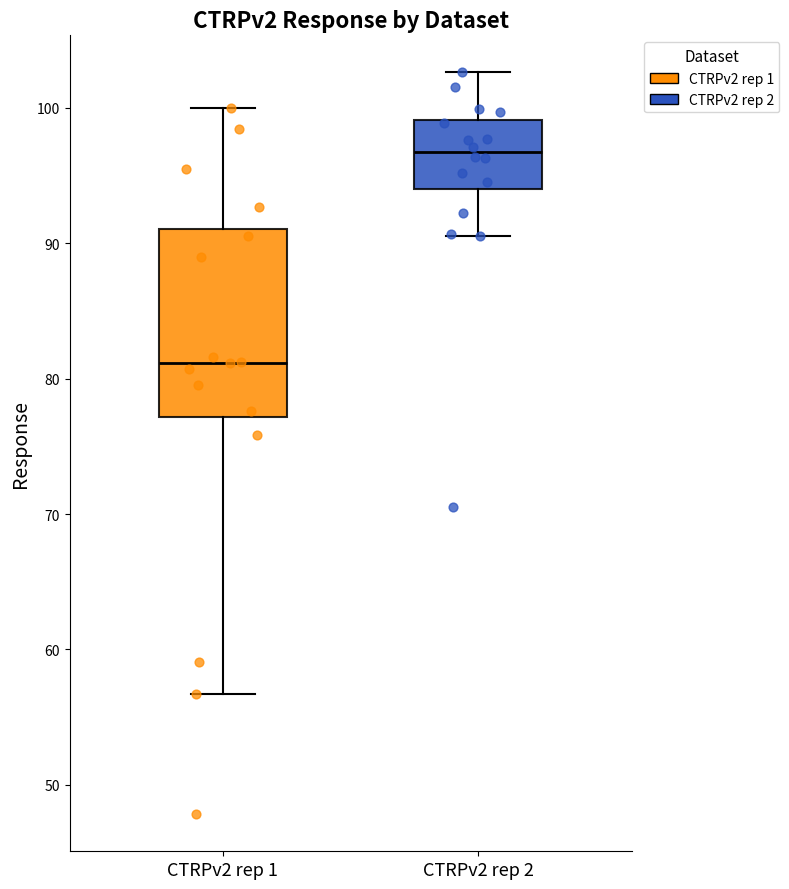

Where is the lower edge of the box for CTRPv2 rep 2 on the y-axis? The values are not printed on the chart, so give them approximately, as read against the axis.

94